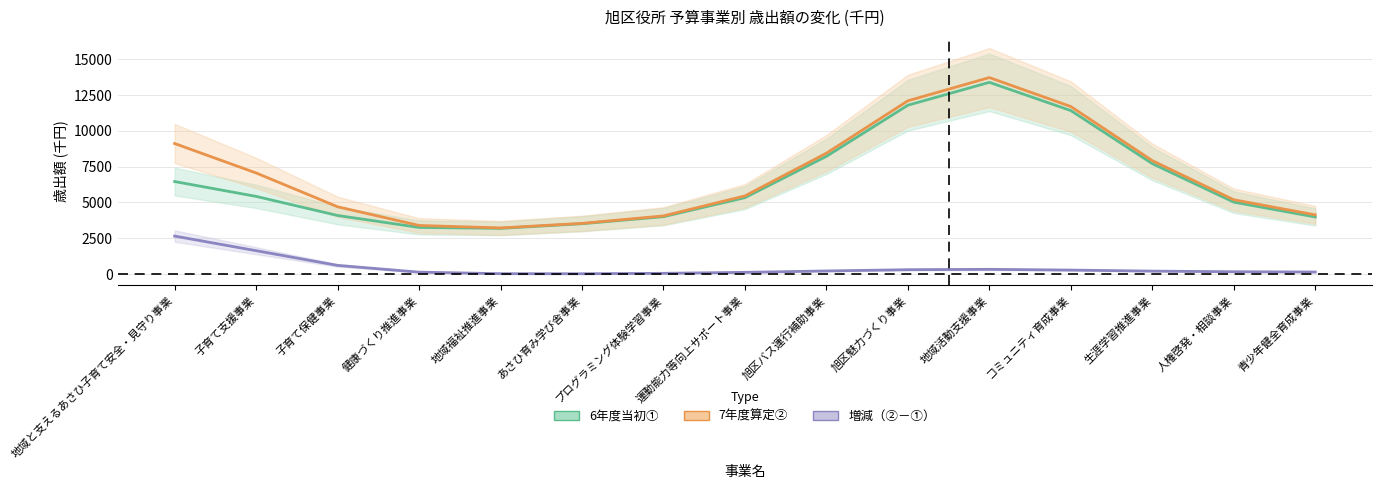

What position from the right is 青少年健全育成事業?

1